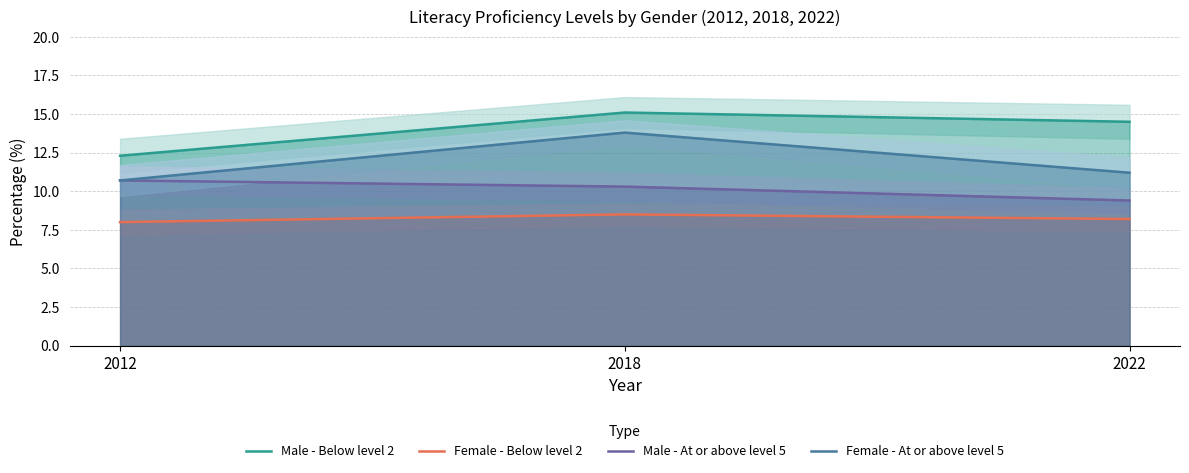

Reading right to left, list all the values displayed in this chart.

Male - Below level 2: 14.5	15.1	12.3
Female - Below level 2: 8.2	8.5	8.0
Male - At or above level 5: 9.4	10.3	10.7
Female - At or above level 5: 11.2	13.8	10.7